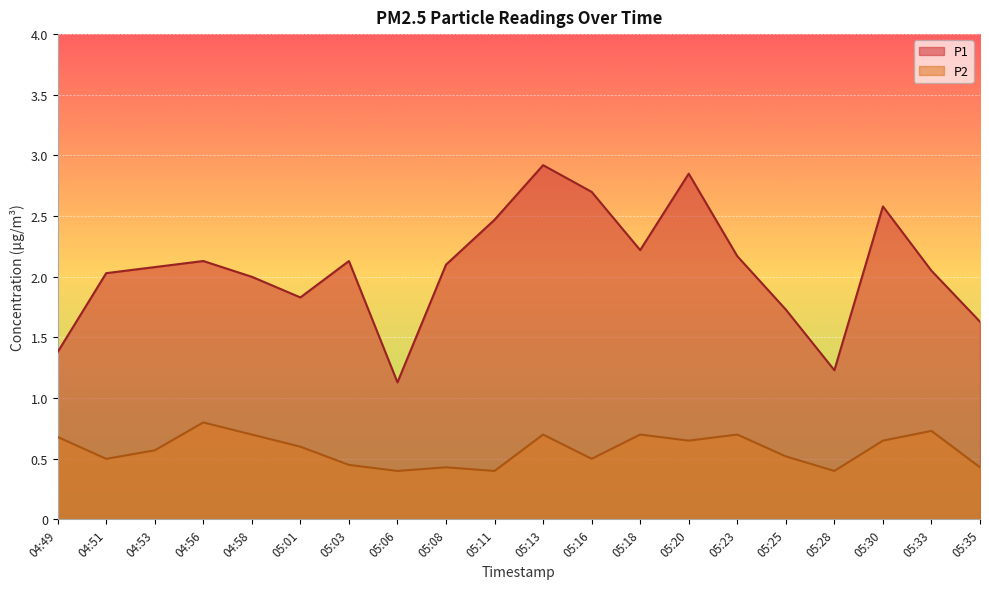

Which series has the largest range (max minus min)?

P1